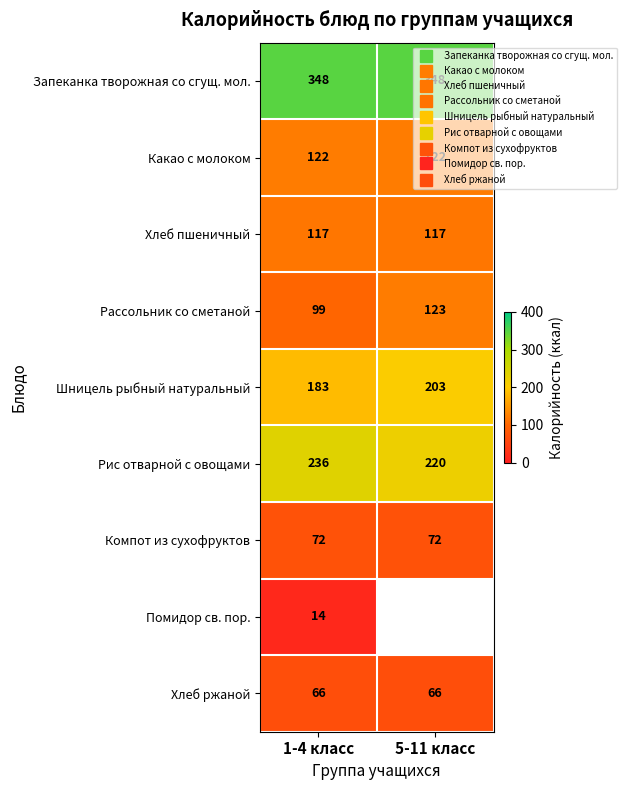

Which category has the highest value in the Помидор св. пор. series?

1-4 класс